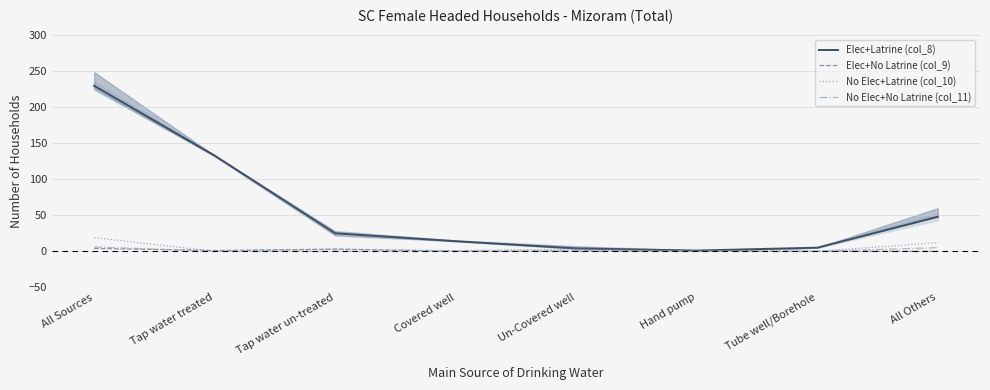

What position from the left is Tap water treated?

2